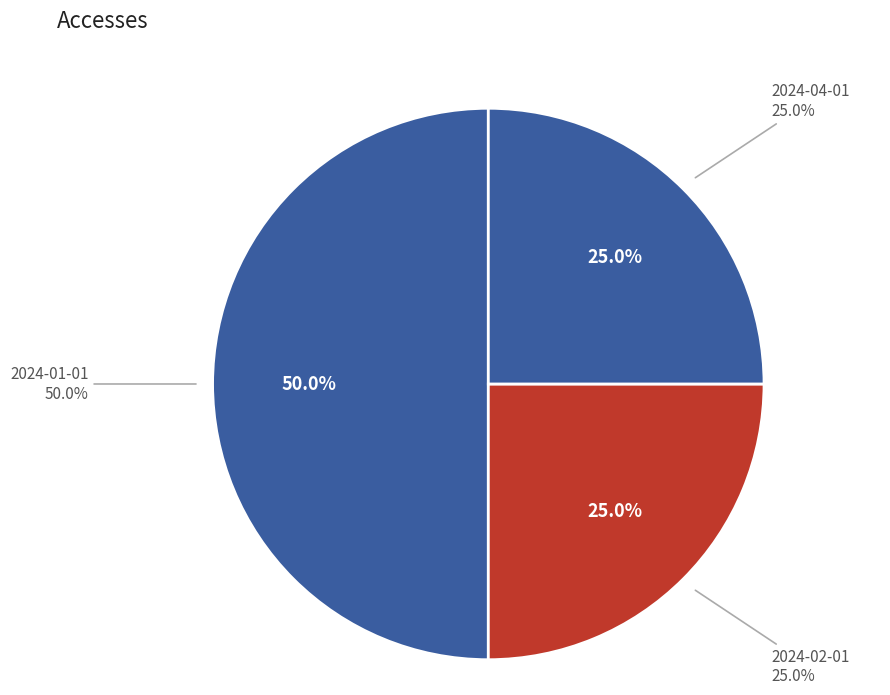

Which slice is the largest?

2024-01-01